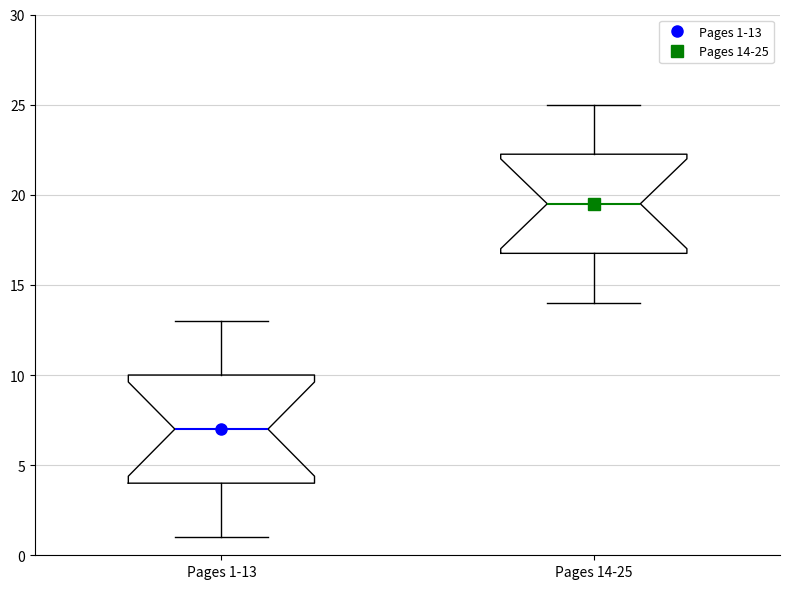

Where is the lower edge of the box for Pages 1-13 on the y-axis? The values are not printed on the chart, so give them approximately, as read against the axis.

4.0